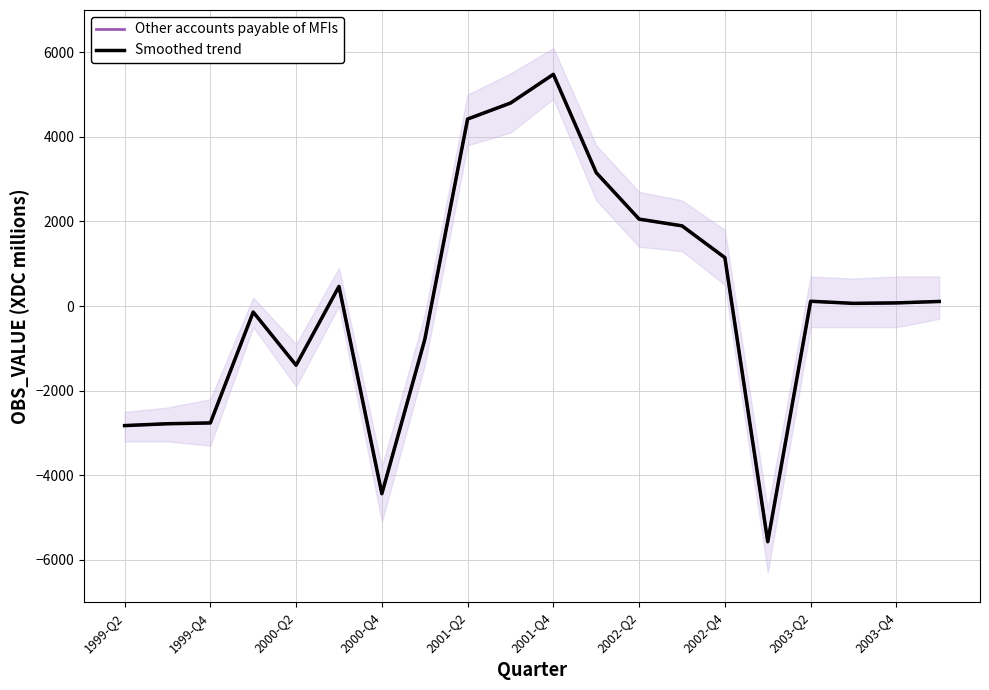

How many data points in Other accounts payable of MFIs are less than 109?

10